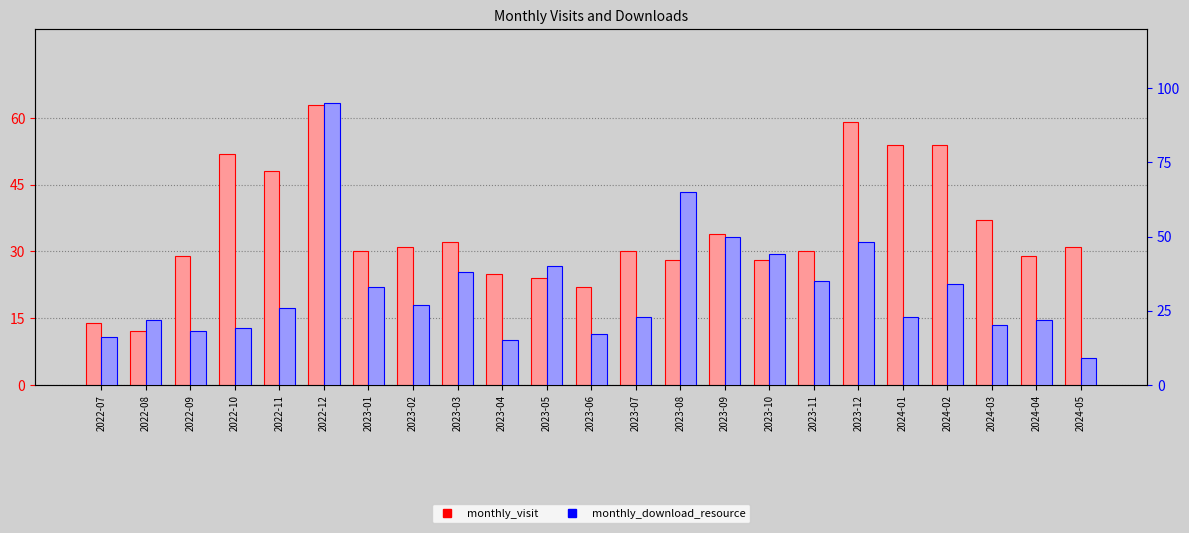

Are the bars horizontal?

No